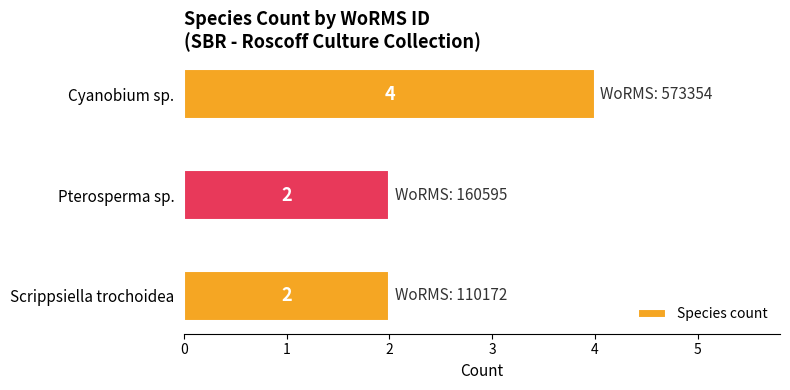

What is the smallest value displayed?

2